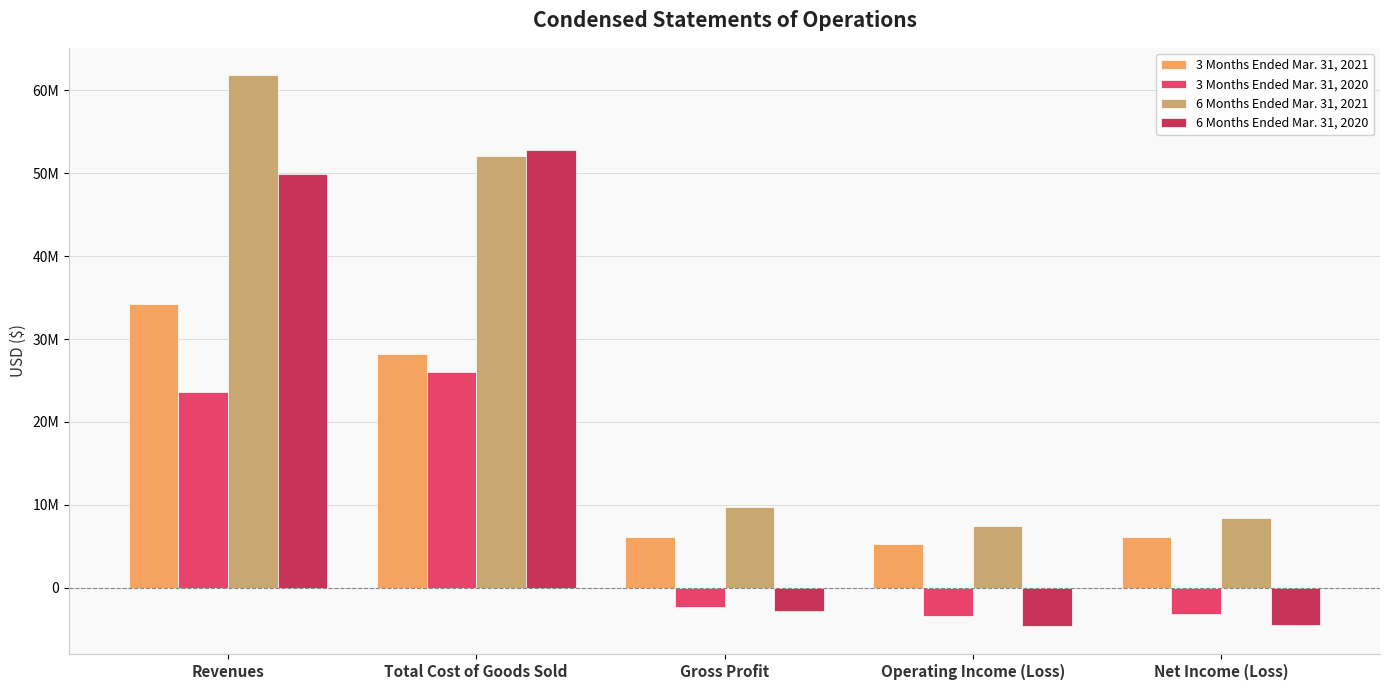

At which label does 3 Months Ended Mar. 31, 2020 first exceed -2369704?

Revenues